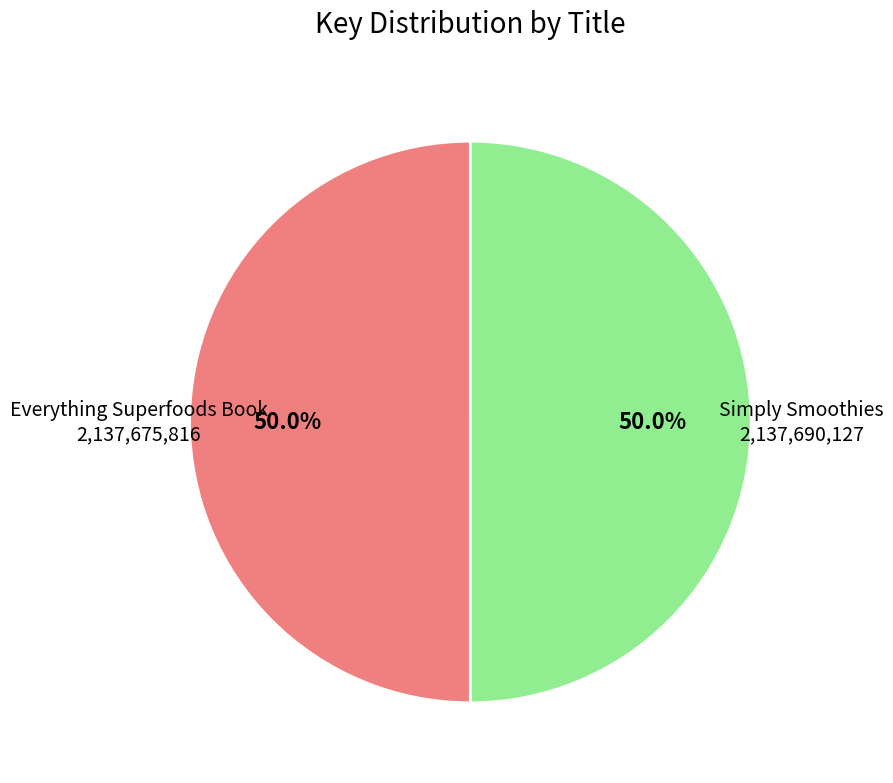

What percentage is the Simply Smoothies slice, to the nearest percent?

50%